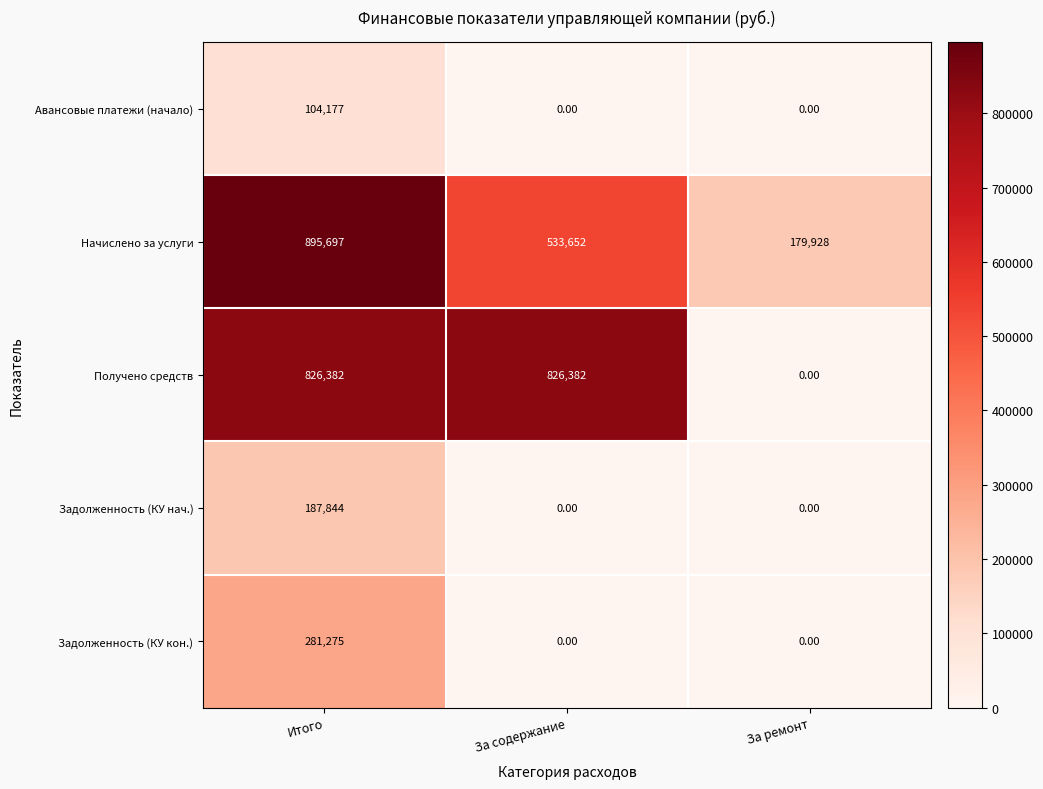

Which category has the lowest value in the Начислено за услуги series?

За ремонт